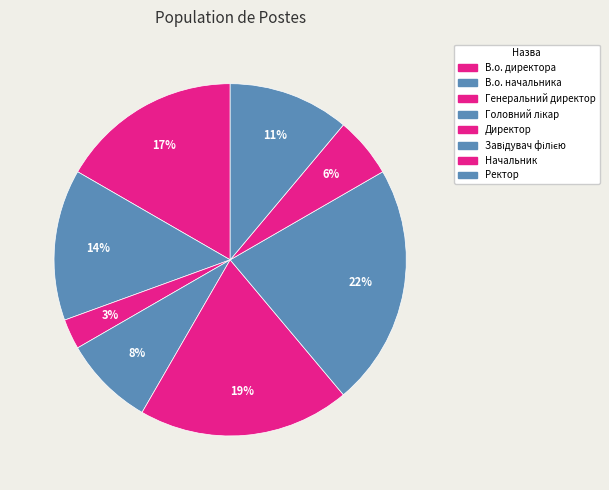

How many slices are in this pie chart?

8